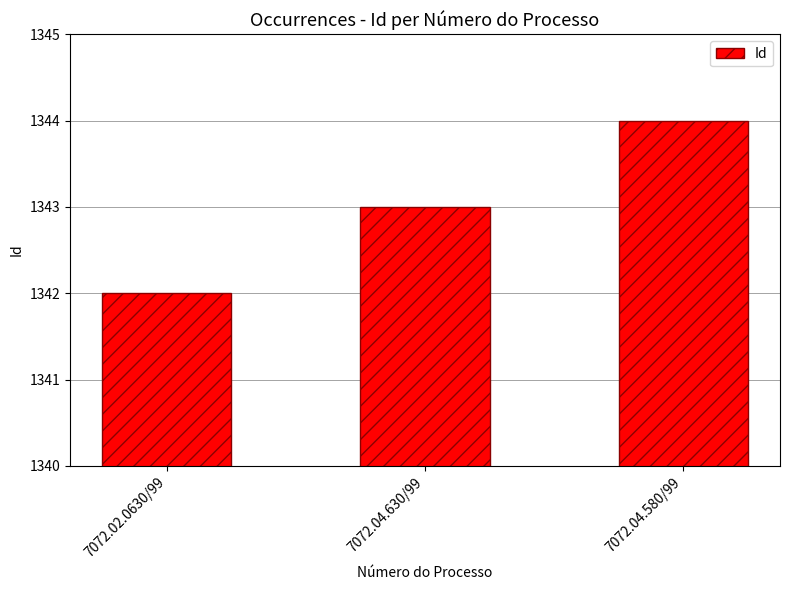

What is the difference between the maximum and minimum values?

2